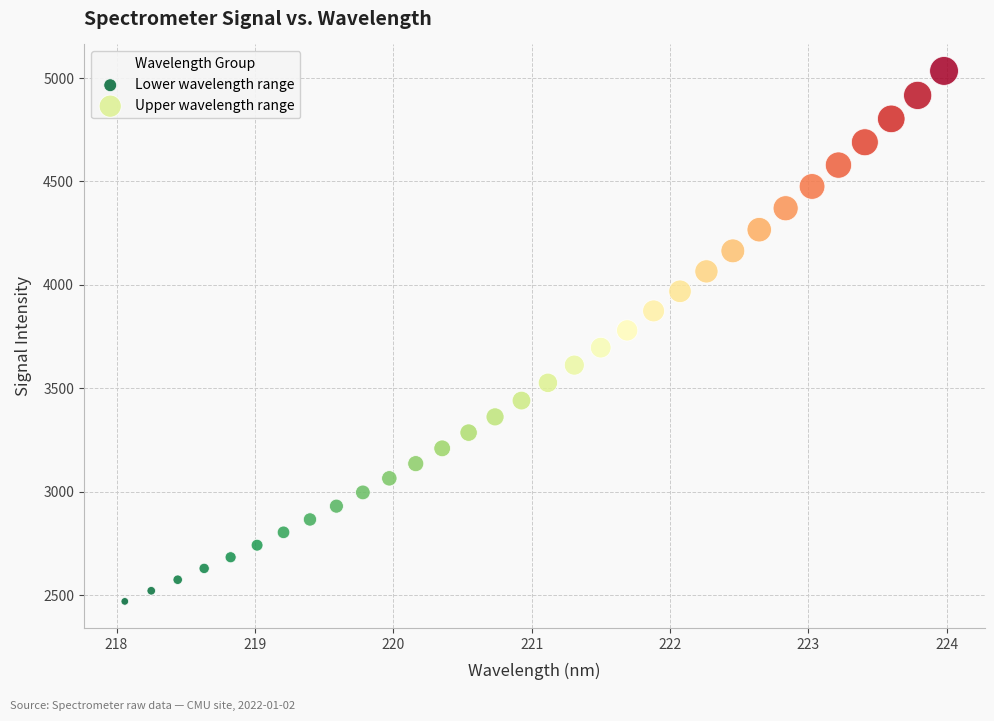

What are all the series names shown in the legend?

Lower wavelength range, Upper wavelength range